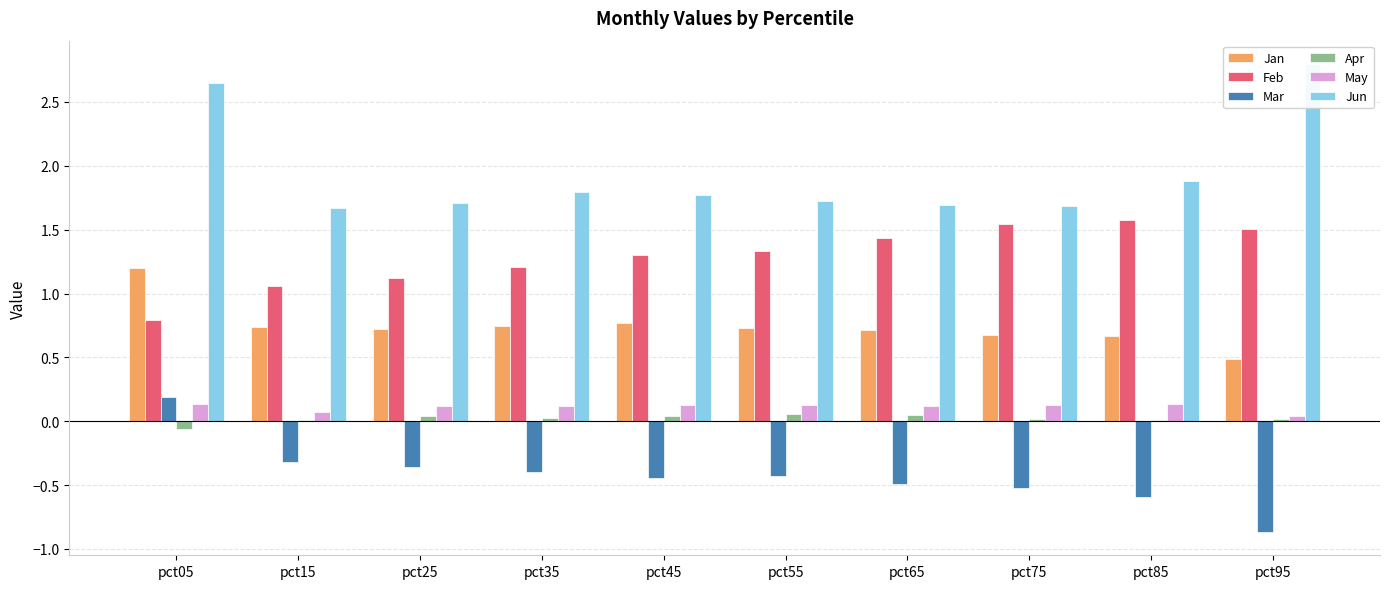

Which series has the largest total across all categories?

Jun